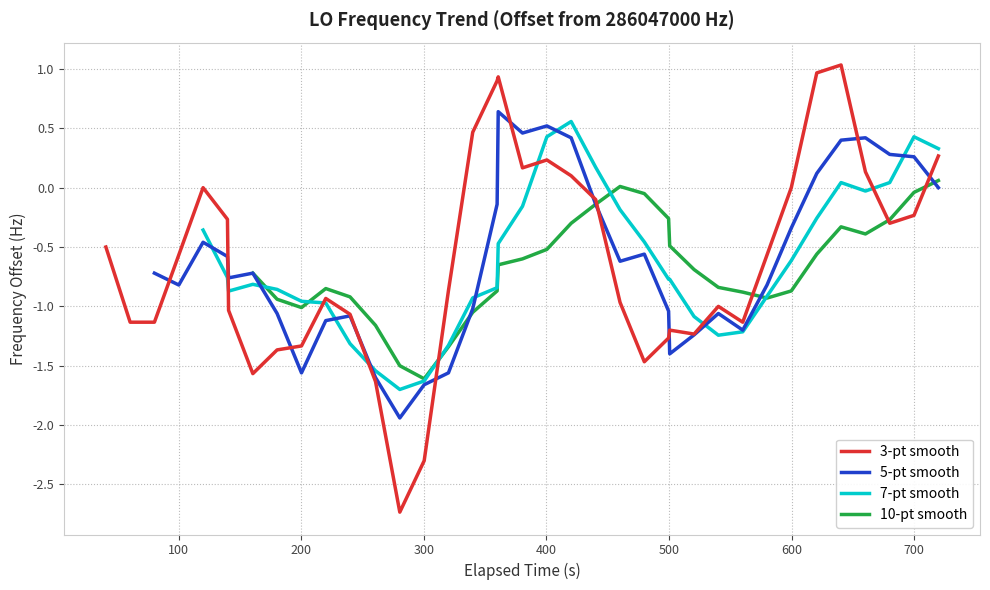

True or false: 5-pt smooth has a value of -0.2 at 19.

False